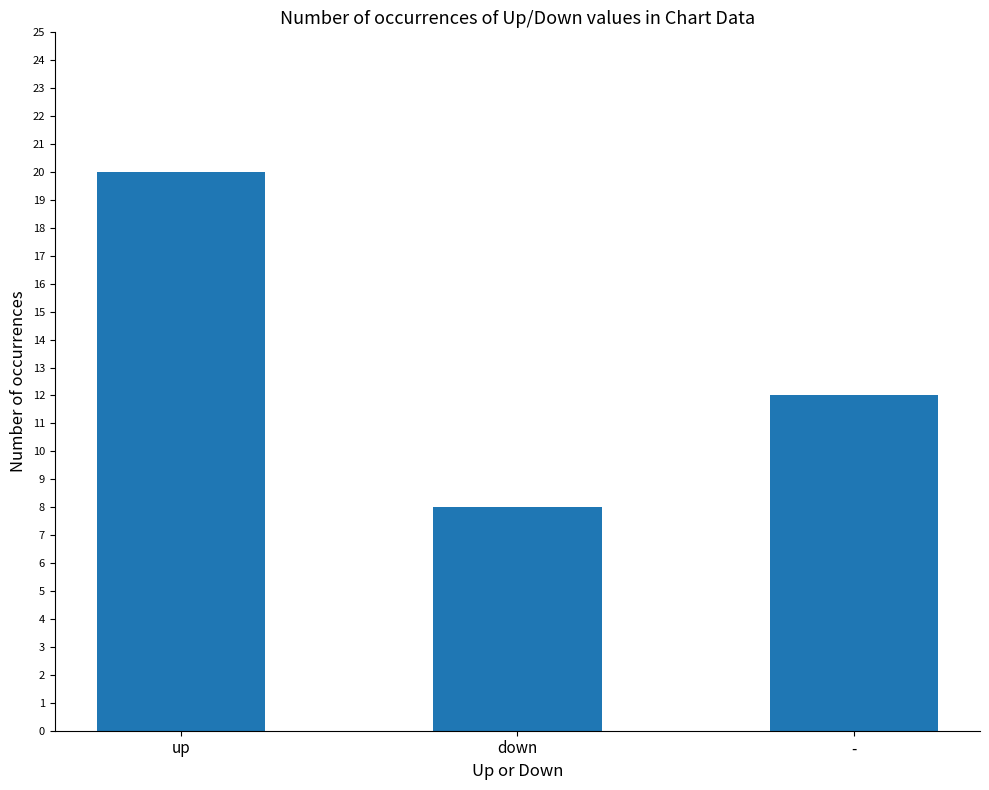

Where is the data nearest to the value 14?

-